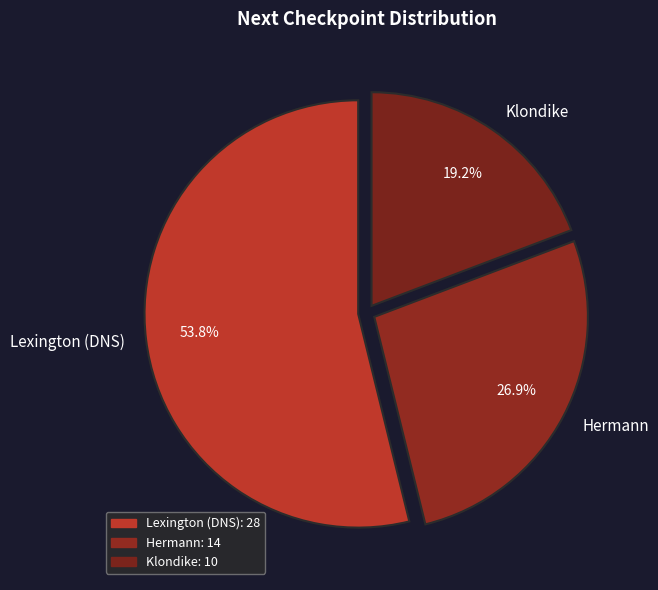

Between Lexington (DNS) and Hermann, which is larger?

Lexington (DNS)